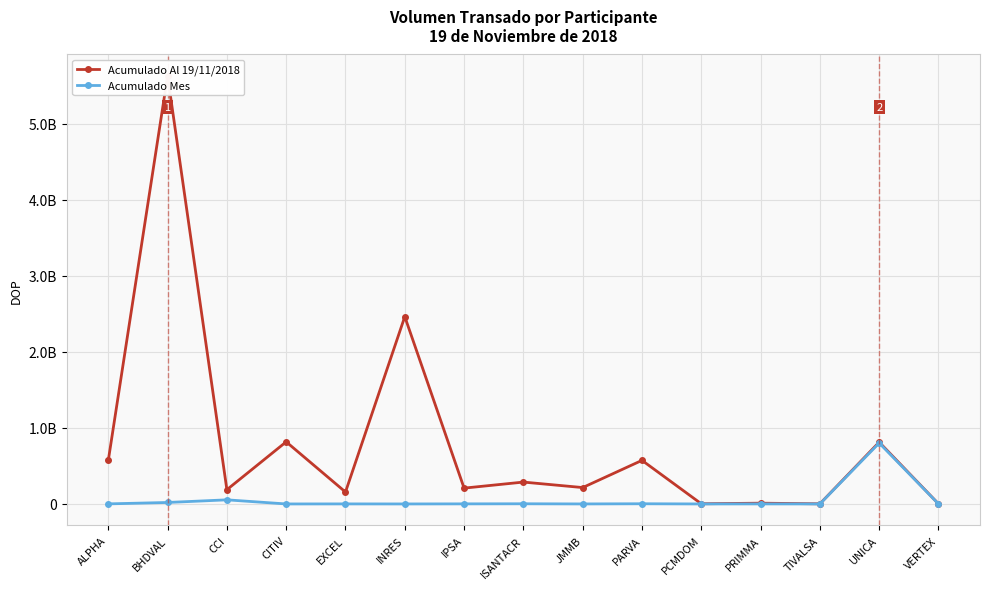

How many data points does each series have?

15